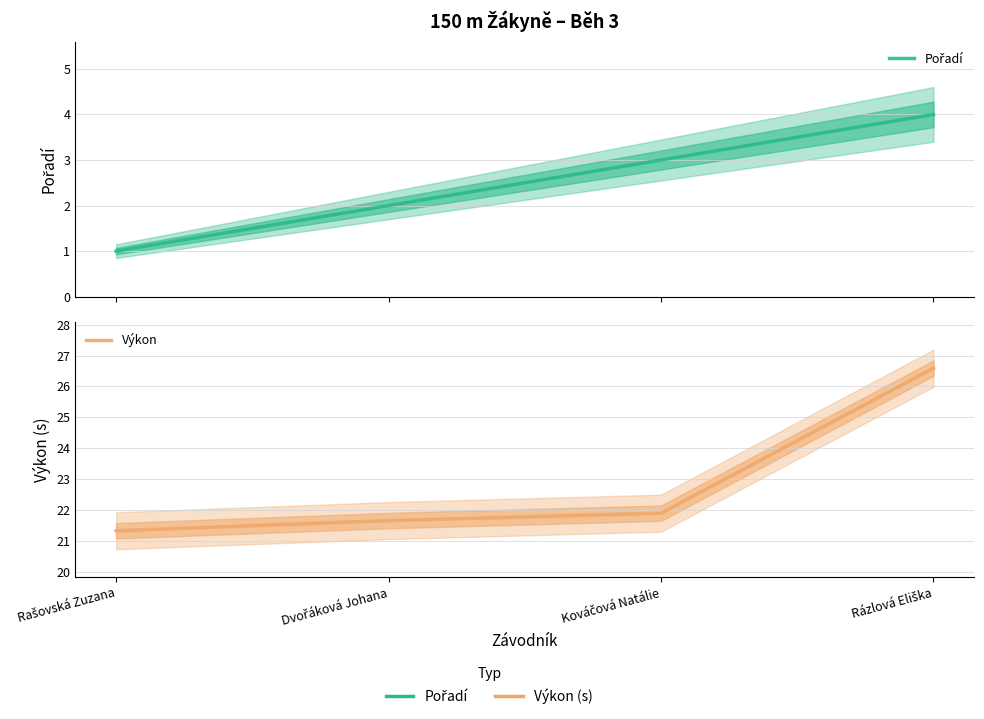

Is this an area chart (filled region under the line)?

No